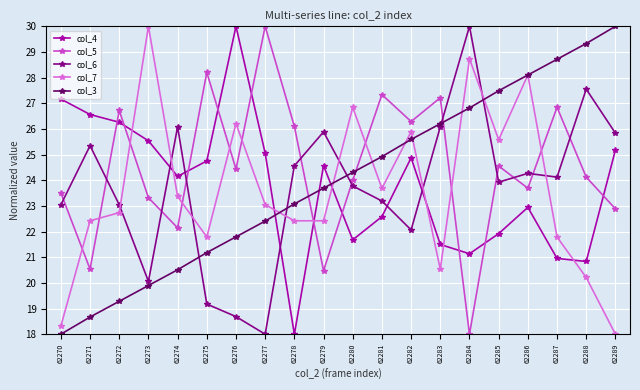

What is the difference between the maximum and minimum values in the col_4 series?

12.0